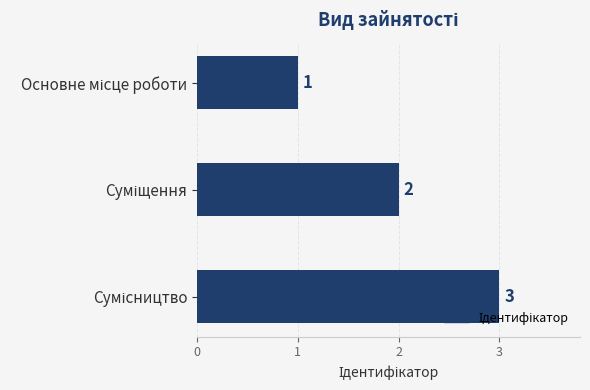

What is the greatest value displayed?

3